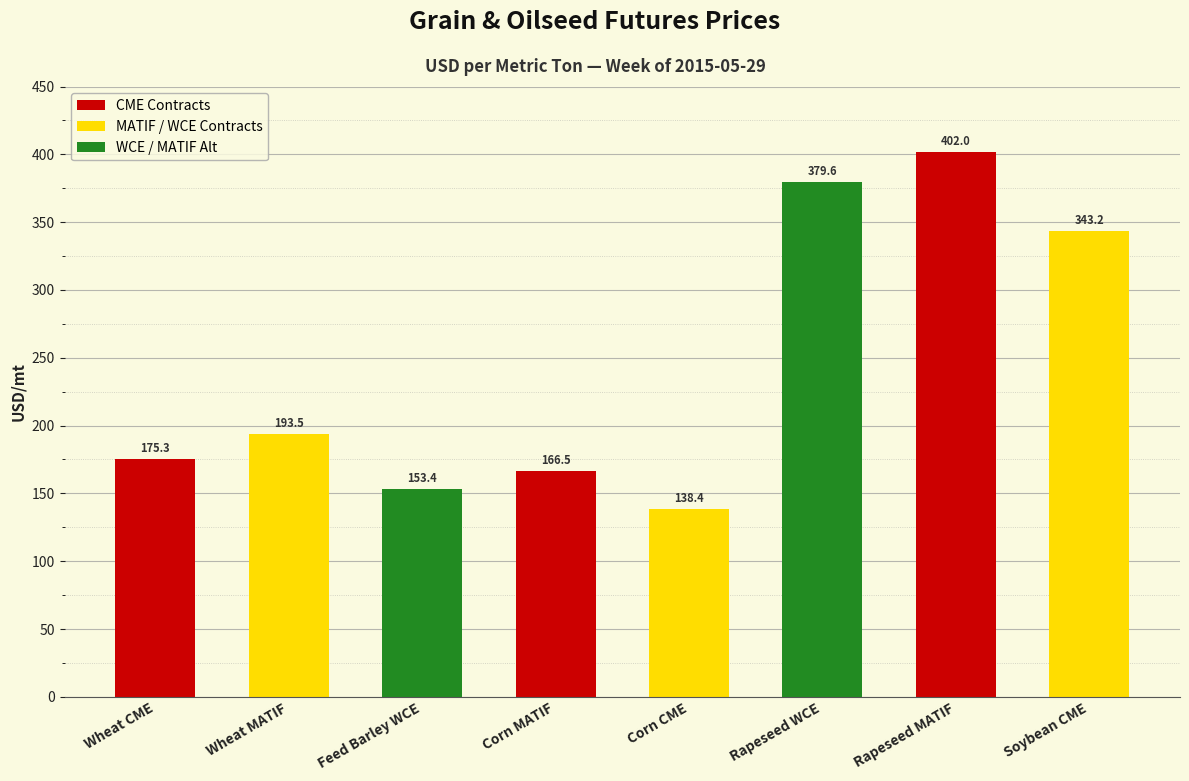

List the labels in order of value, largest first.

Rapeseed MATIF, Rapeseed WCE, Soybean CME, Wheat MATIF, Wheat CME, Corn MATIF, Feed Barley WCE, Corn CME